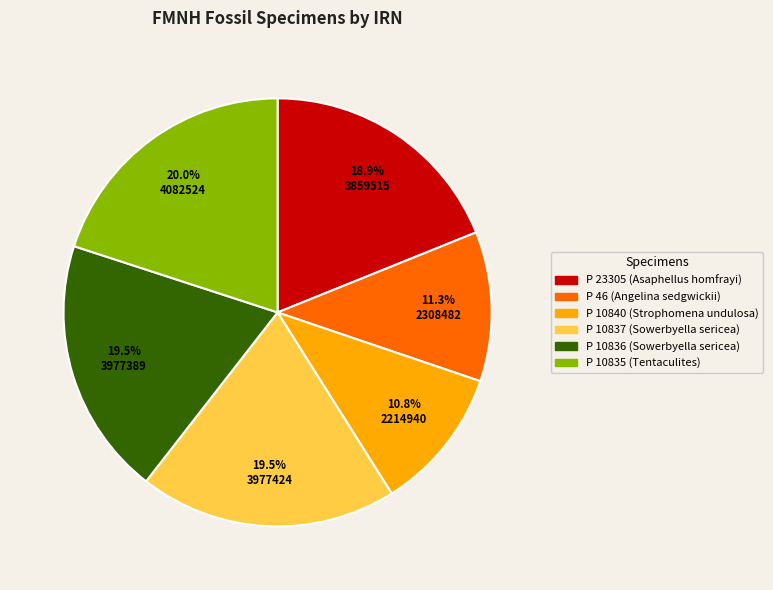

True or false: P 23305 (Asaphellus homfrayi) accounts for 13% of the total.

False